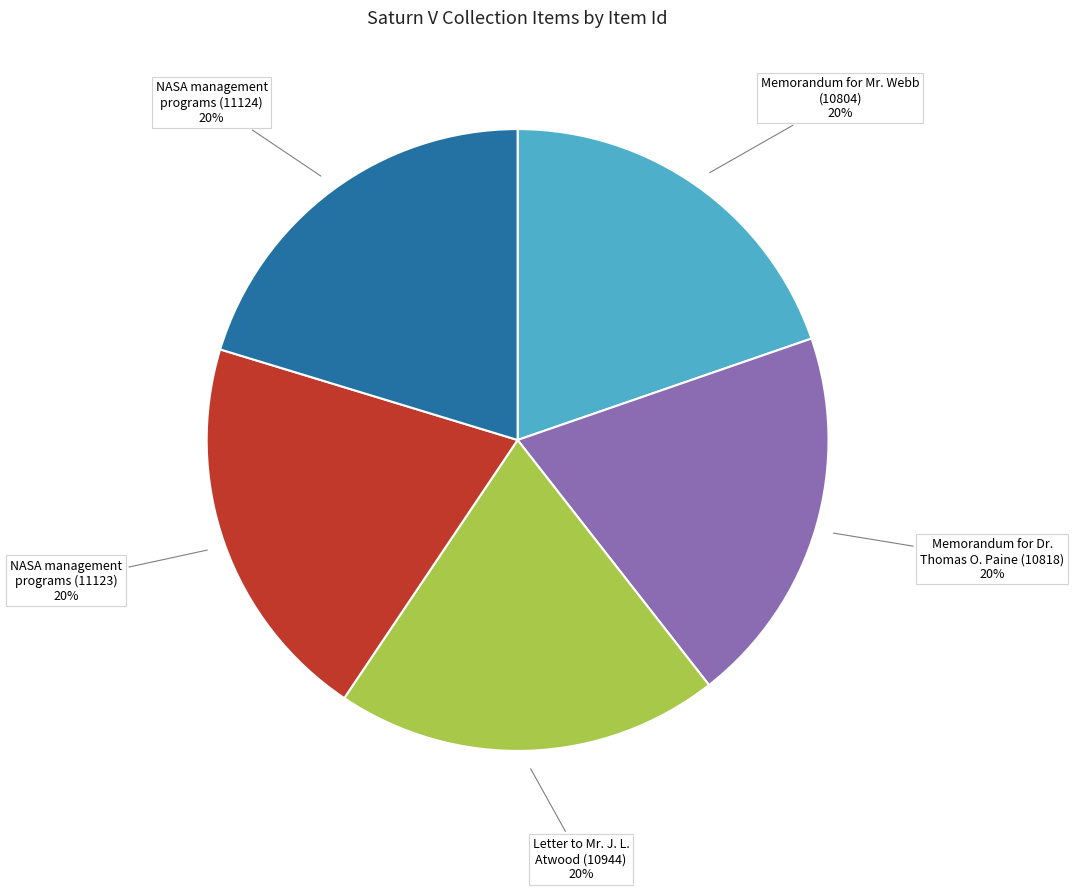

Does any single category account for the majority?

No